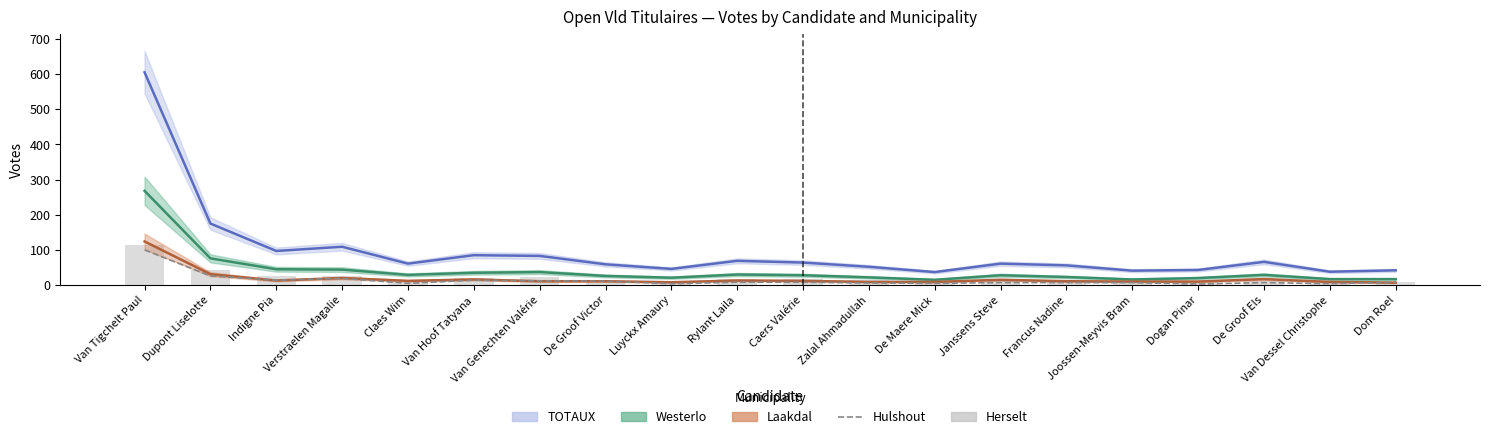

What is the difference between the Hulshout values at Indigne Pia and De Groof Els?

7